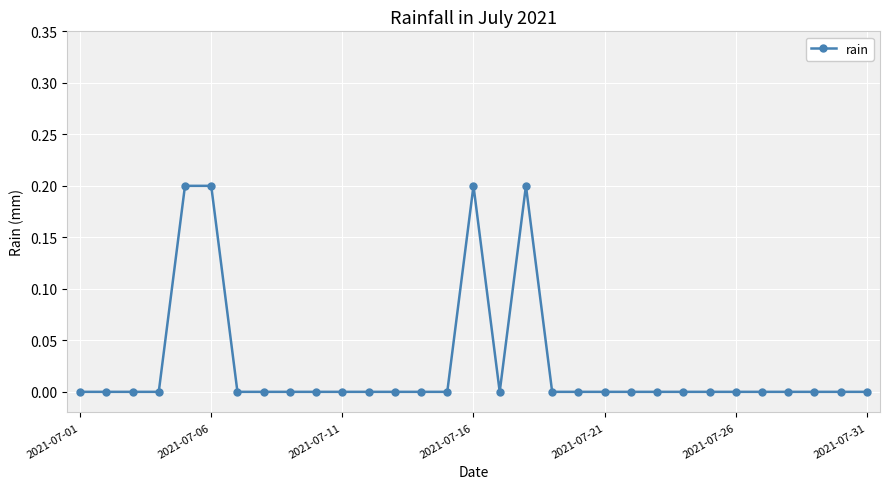

How many distinct data groups are displayed?

1